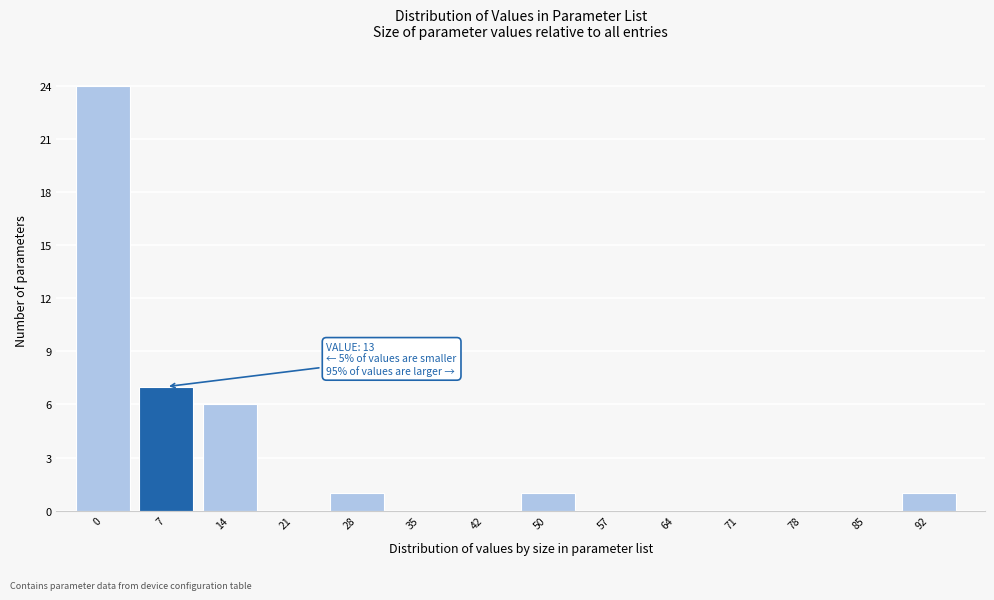

Reading left to right, list all the values displayed in this chart.

0=24	7=7	14=6	21=0	28=1	35=0	42=0	50=1	57=0	64=0	71=0	78=0	85=0	92=1